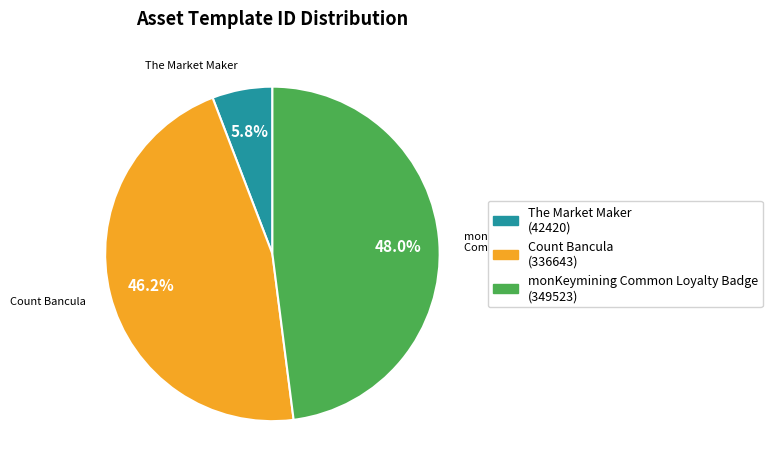

Combined, do Count Bancula (336643) and monKeymining Common Loyalty Badge (349523) account for over 50%?

Yes